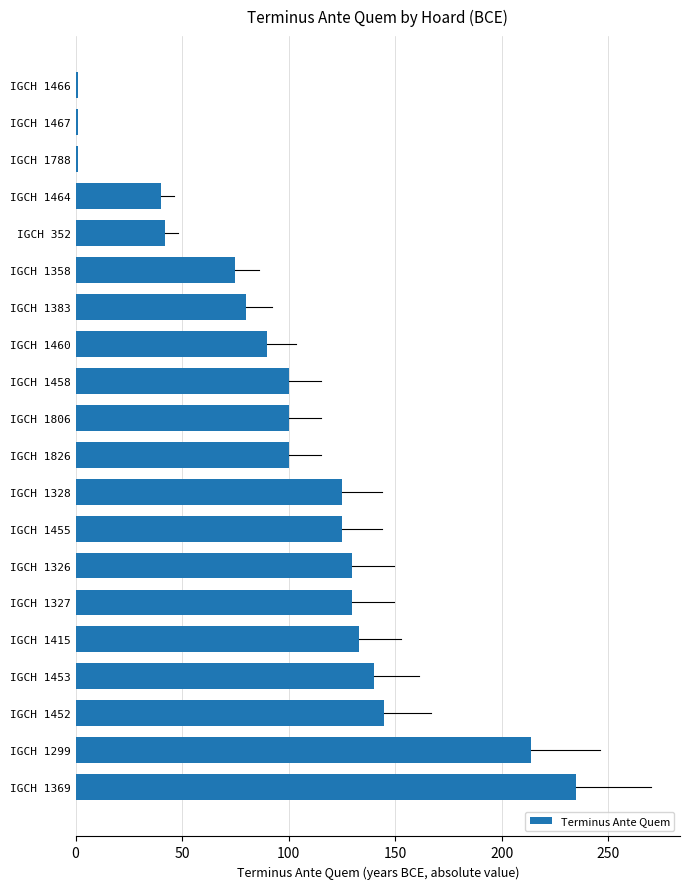

Between IGCH 1358 and IGCH 1464, which is larger?

IGCH 1358